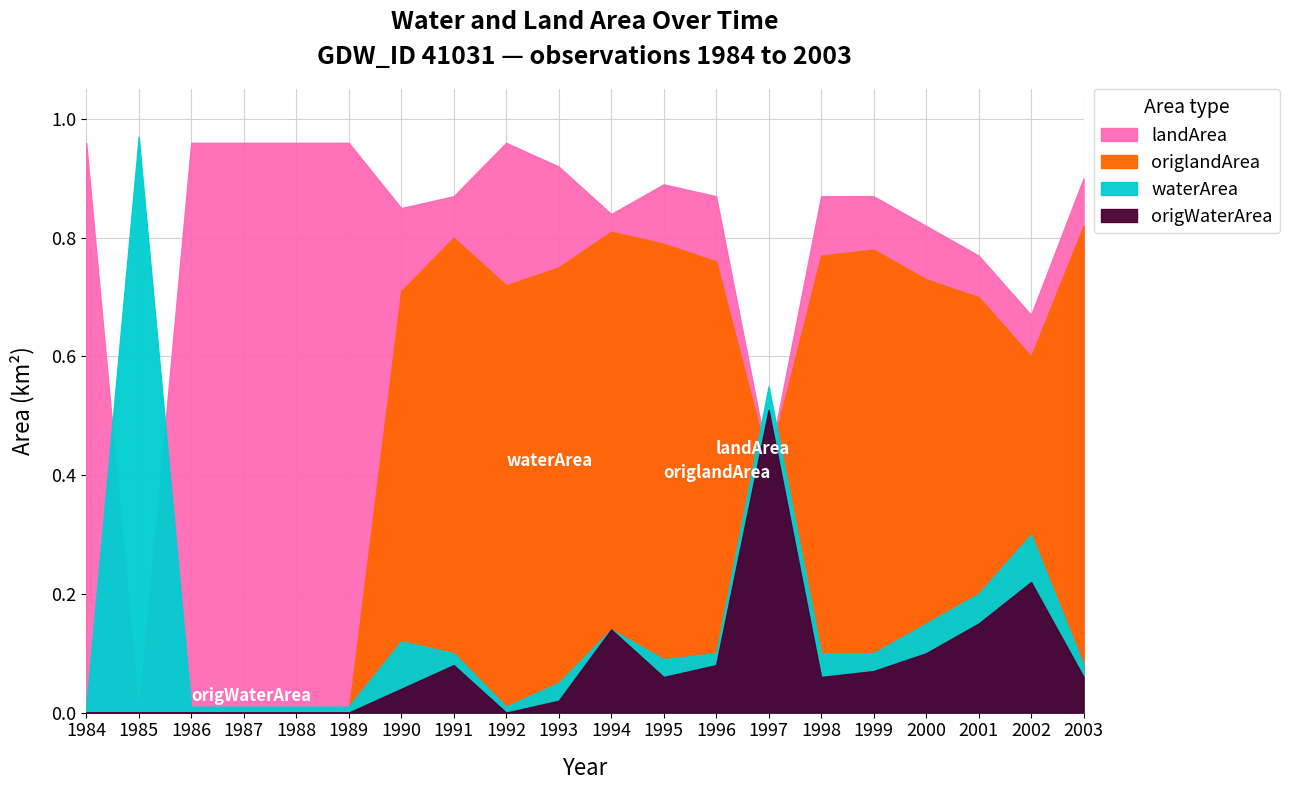

After their last crossing, which series has the higher values: waterArea or landArea?

landArea